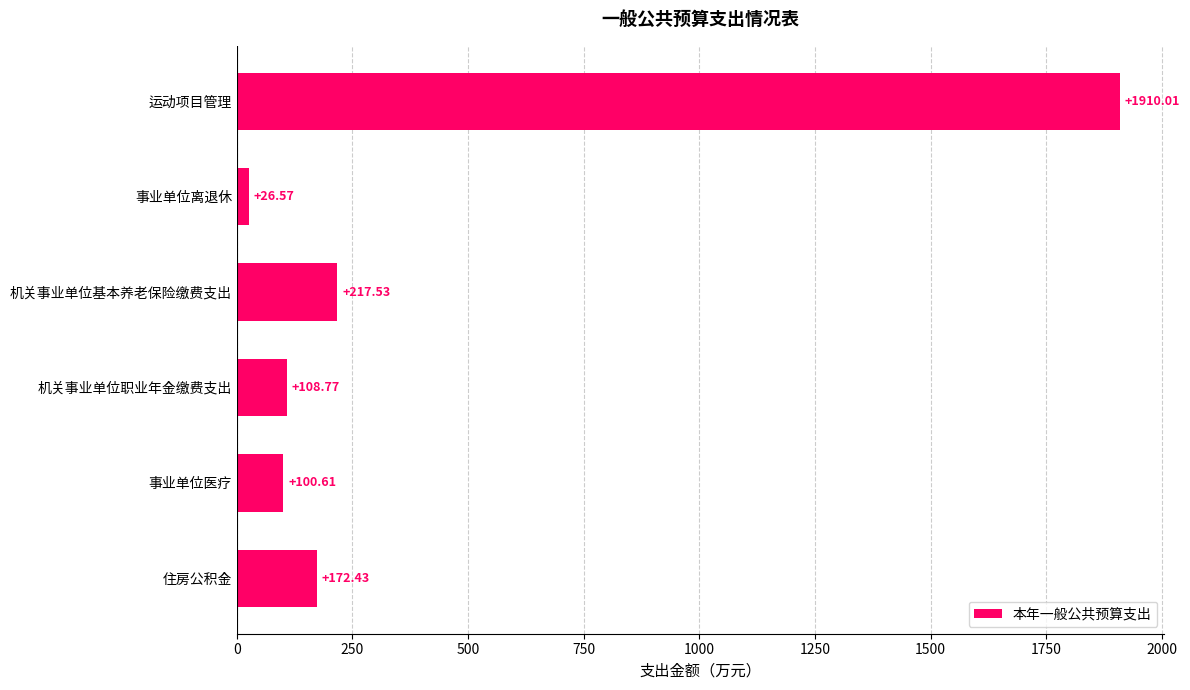

How many series are shown in this chart?

1